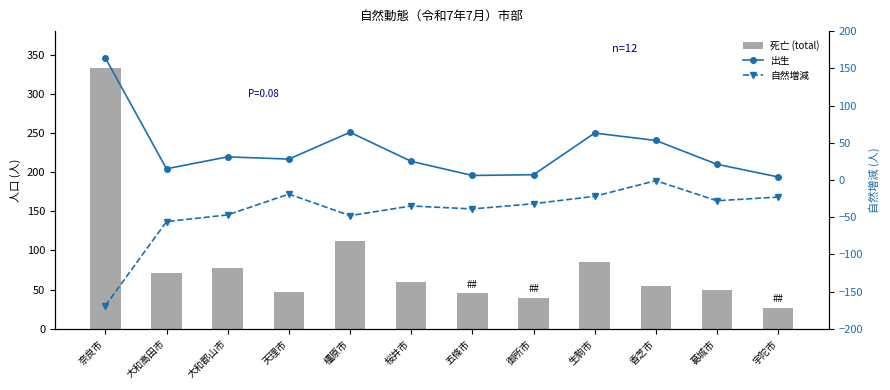

True or false: 出生 has a value of 8 at 五條市.

False